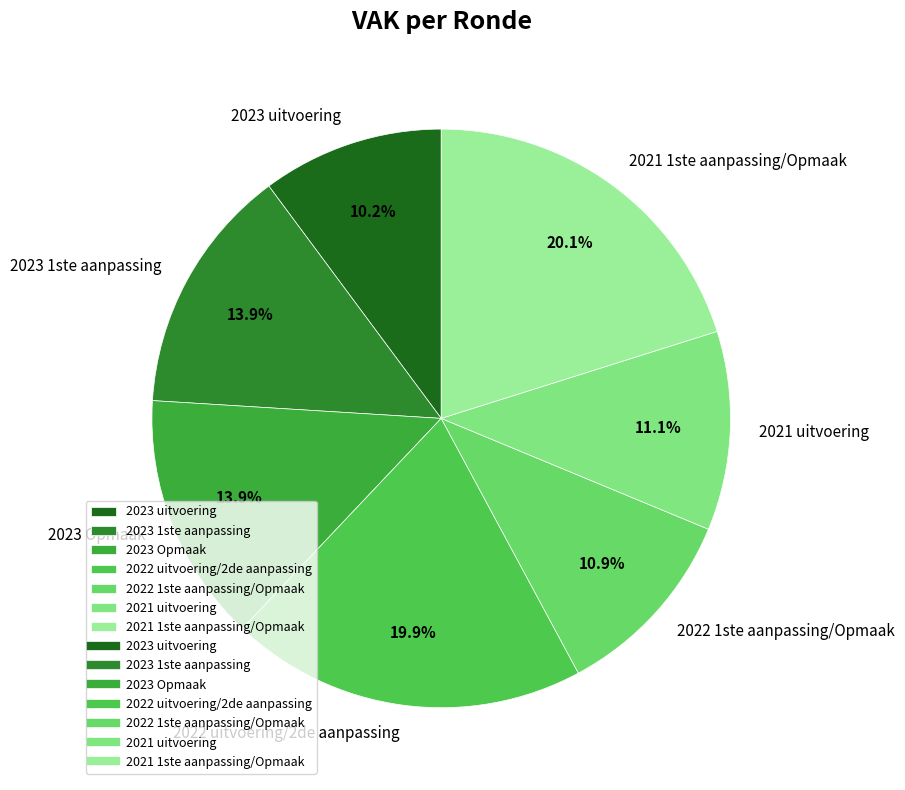

True or false: 2022 uitvoering/2de aanpassing accounts for 28% of the total.

False